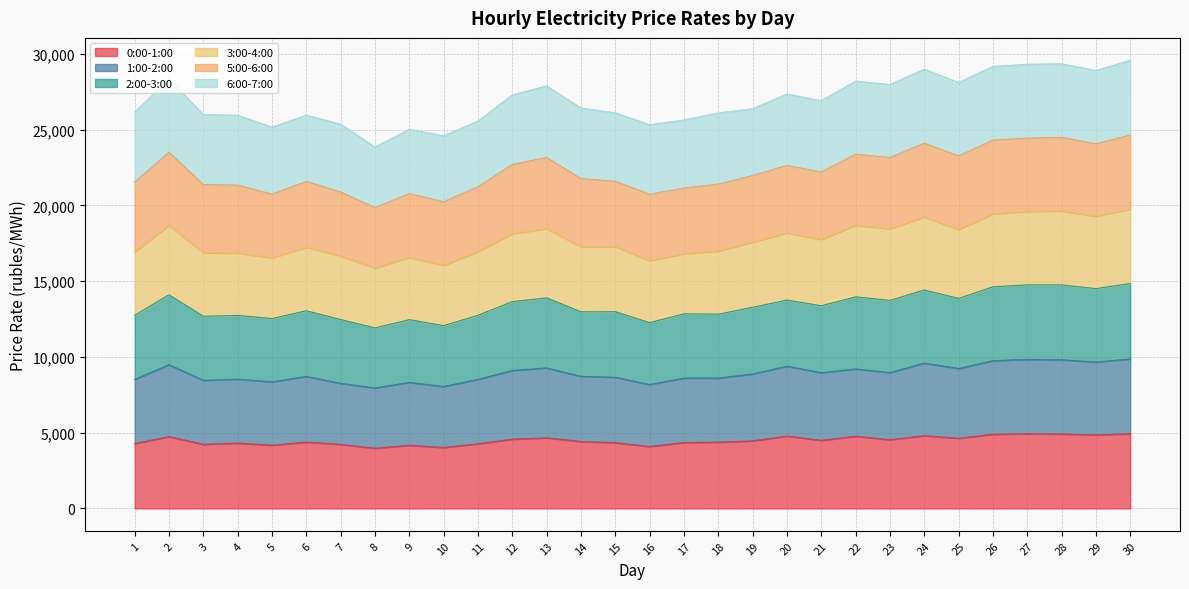

Does the chart have visible grid lines?

Yes